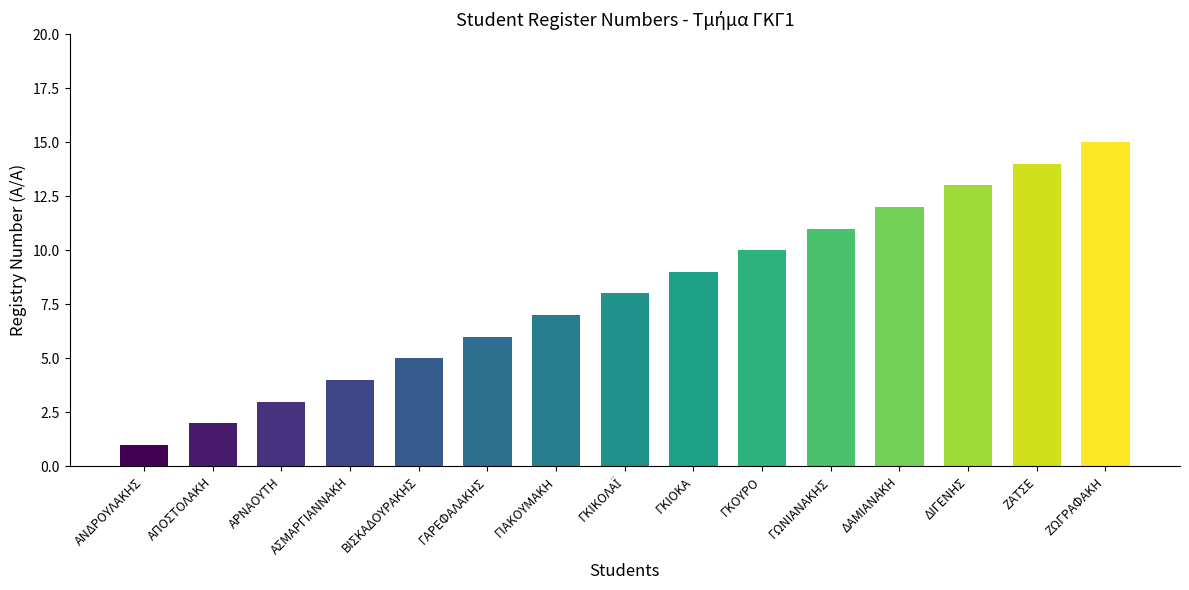

What position from the right is ΔΙΓΕΝΗΣ?

3